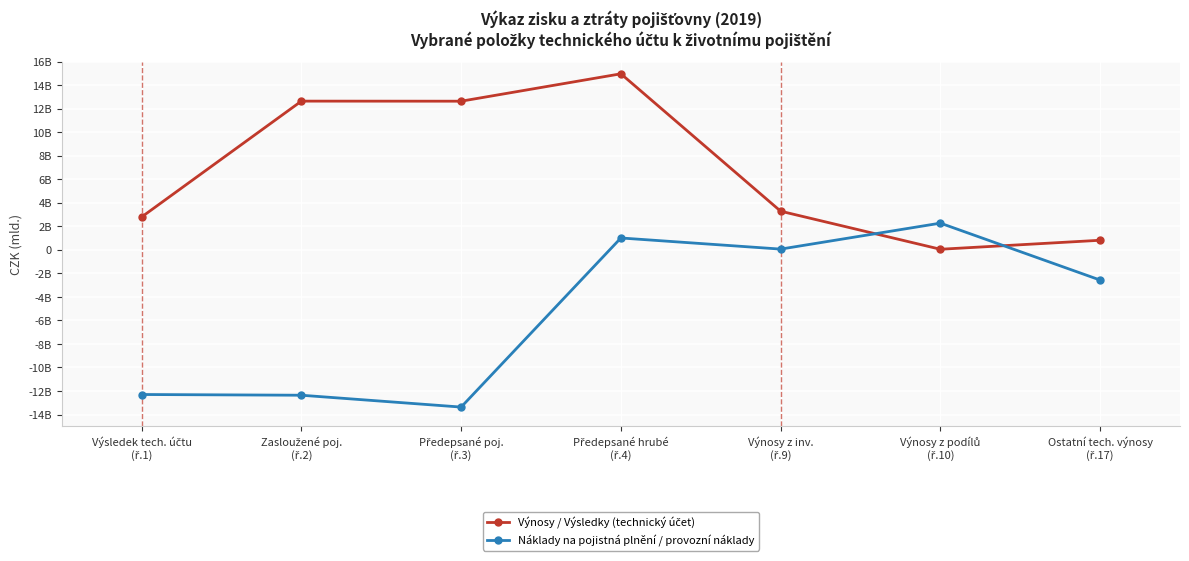

Does the chart display data point markers on the line(s)?

Yes